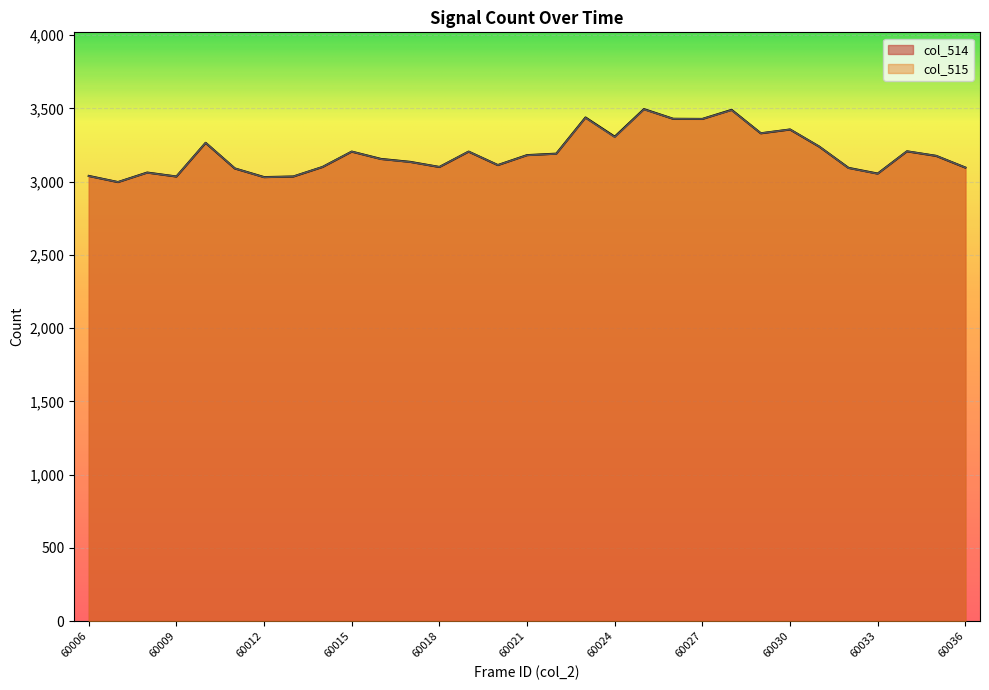

List the series in order of their overall mean, lowest first.

col_515, col_514